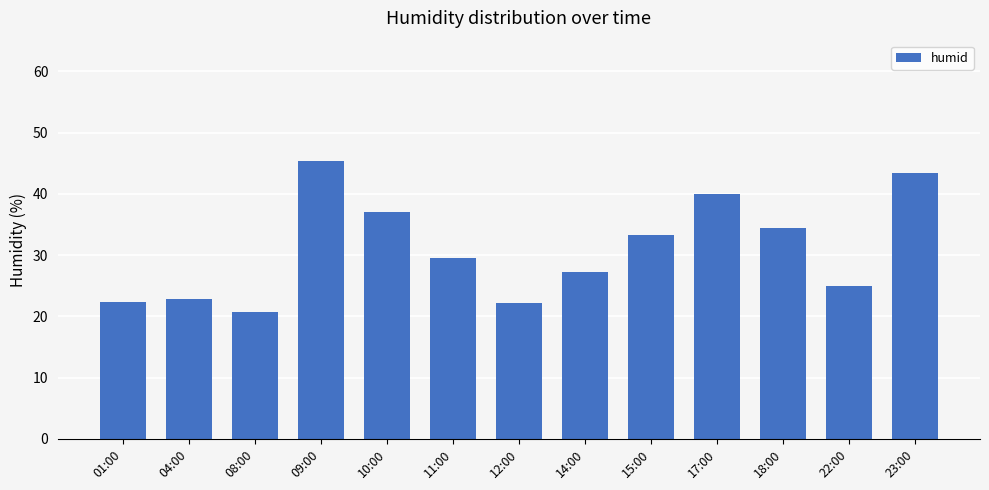

What is the label of the 13th bar from the right?

01:00